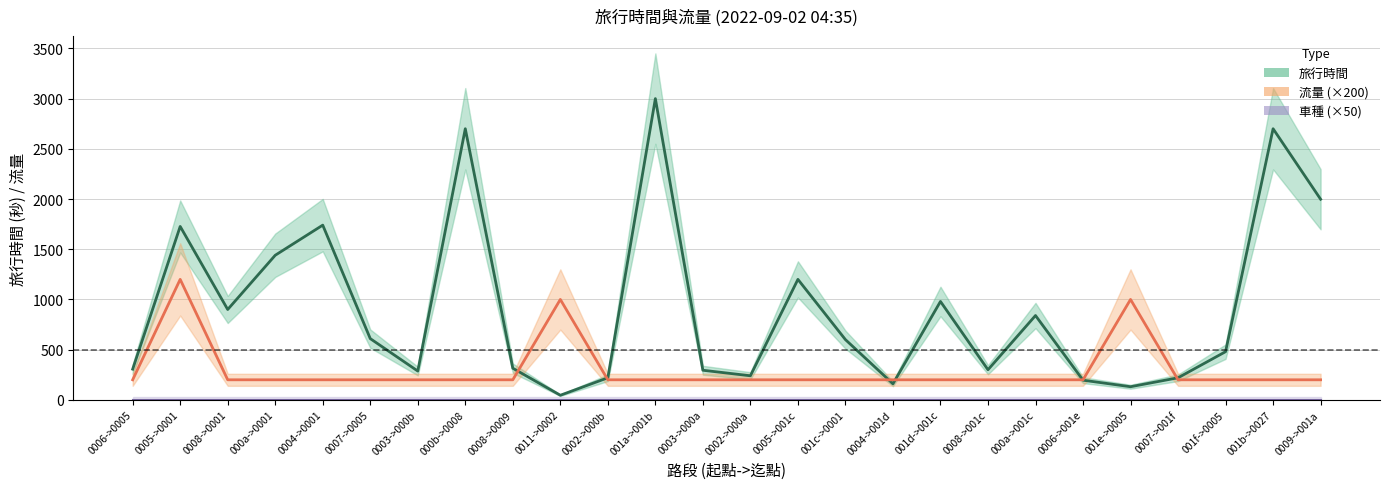

Which series has the largest range (max minus min)?

旅行時間